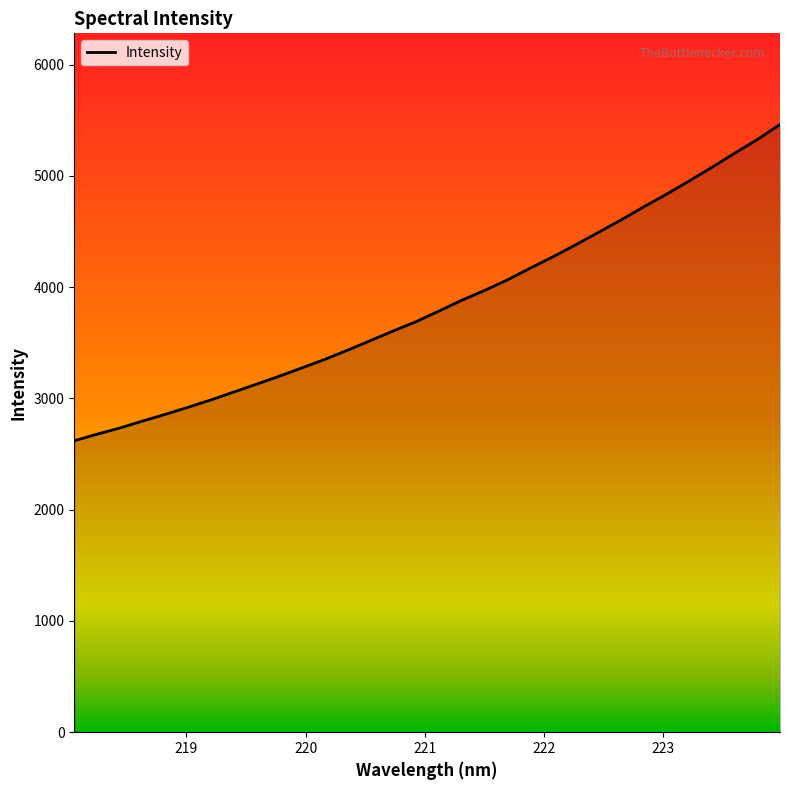

How many data points are above 3783?

16